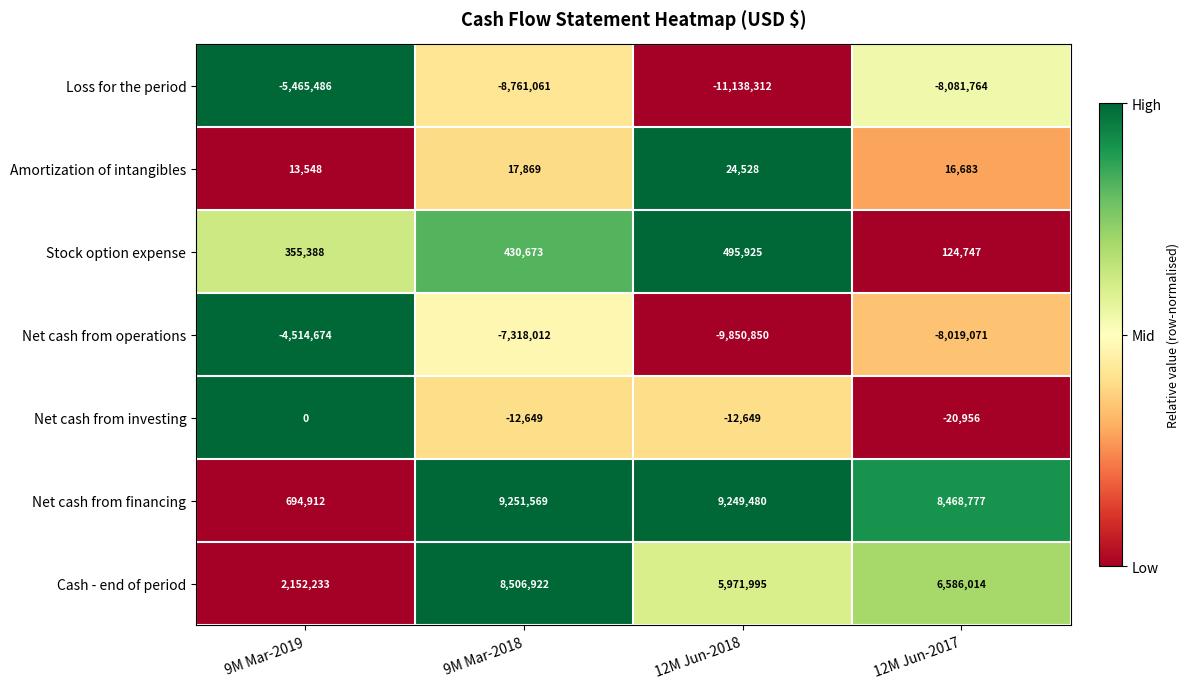

The value of Amortization of intangibles at 9M Mar-2018 is 23779. True or false?

False